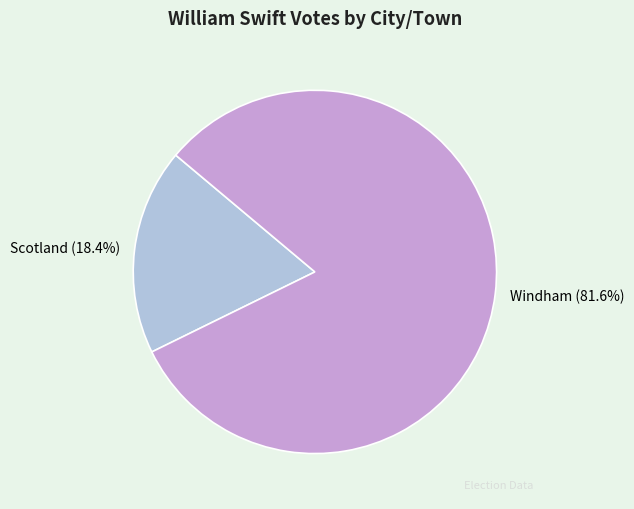

Rank the categories by value from highest to lowest.

Windham, Scotland